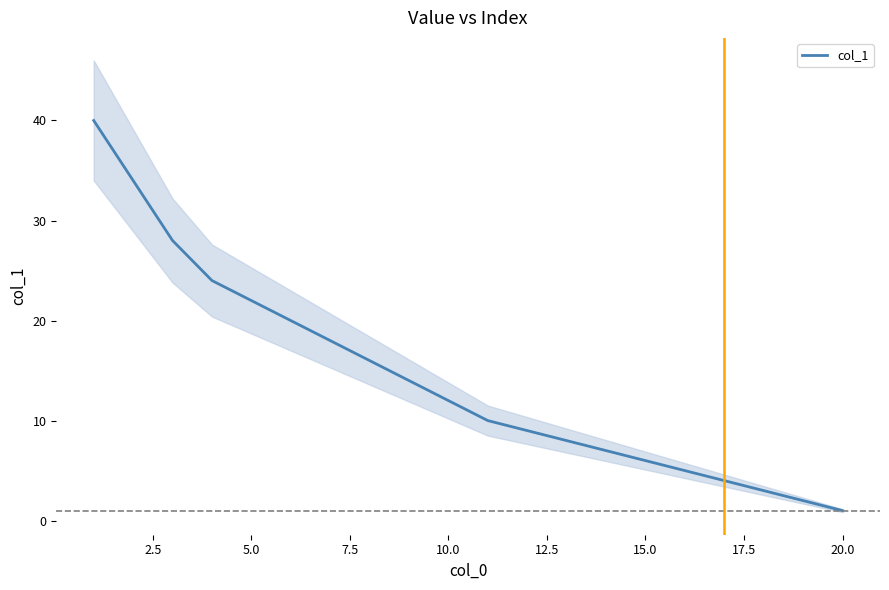

The value of col_1 at 5.0 is 8. True or false?

False